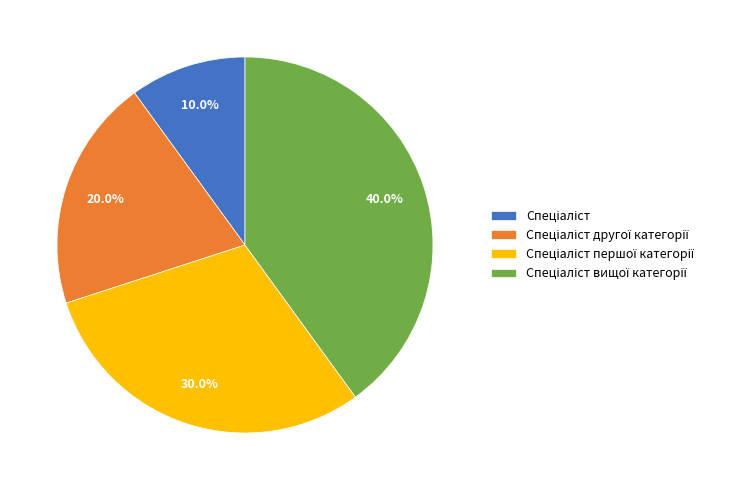

To the nearest percent, what is the average slice percentage?

25%